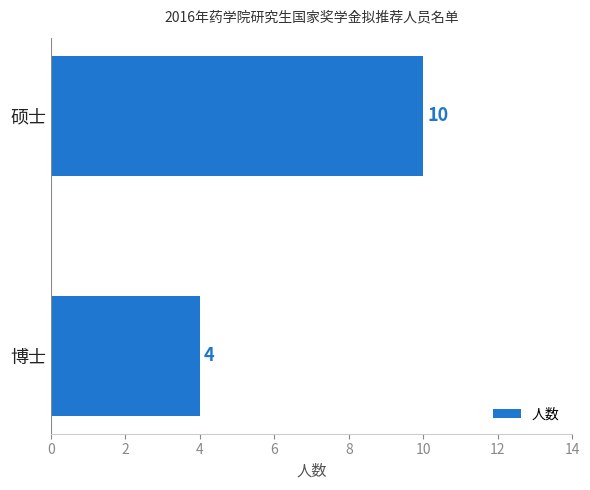

What is the difference between the values at 硕士 and 博士?

6